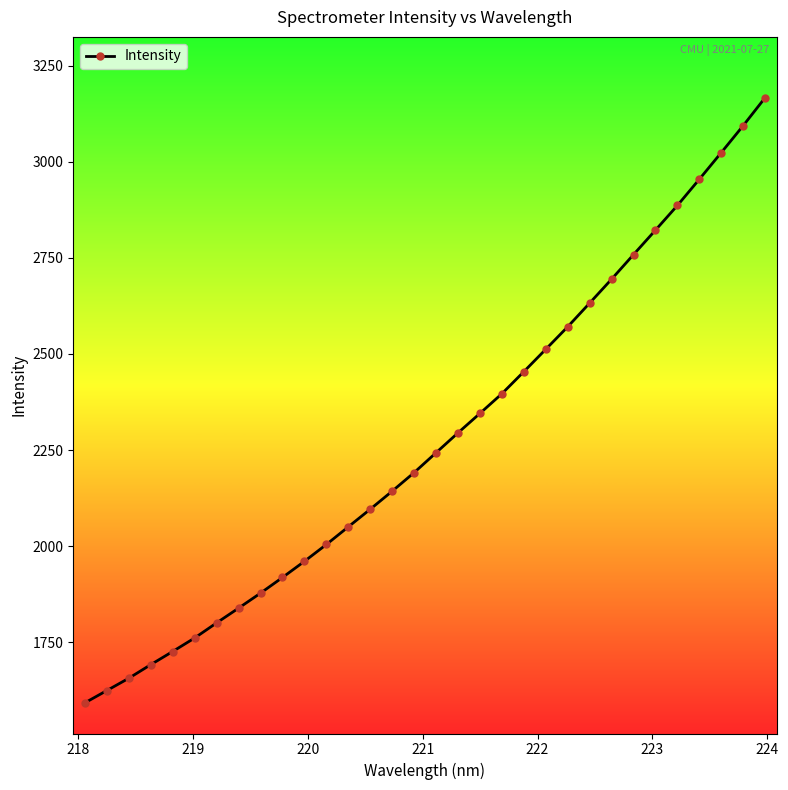

How many series are shown in this chart?

1